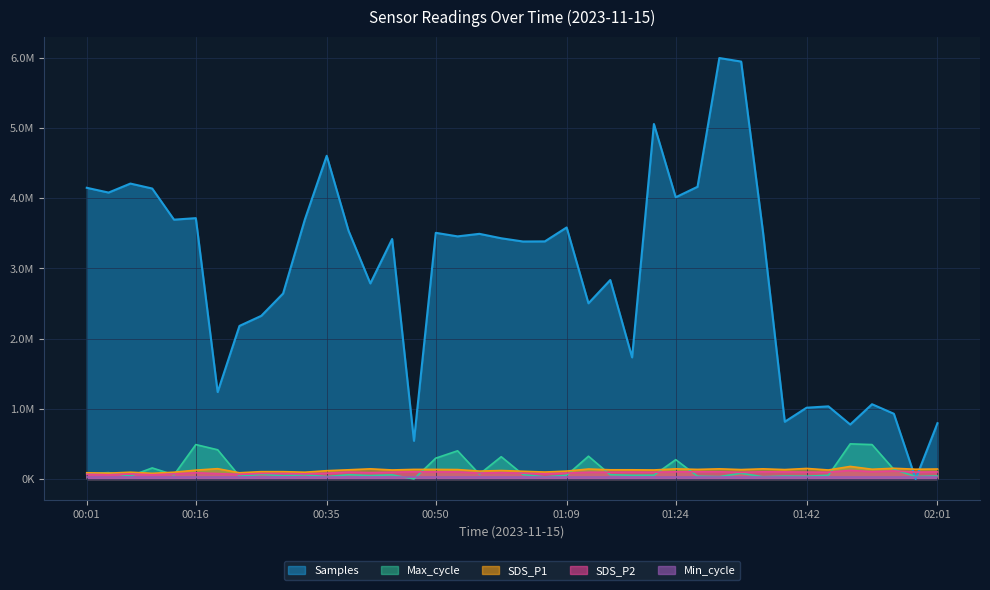

Which series changed the most between 00:56 and 01:12?

Samples